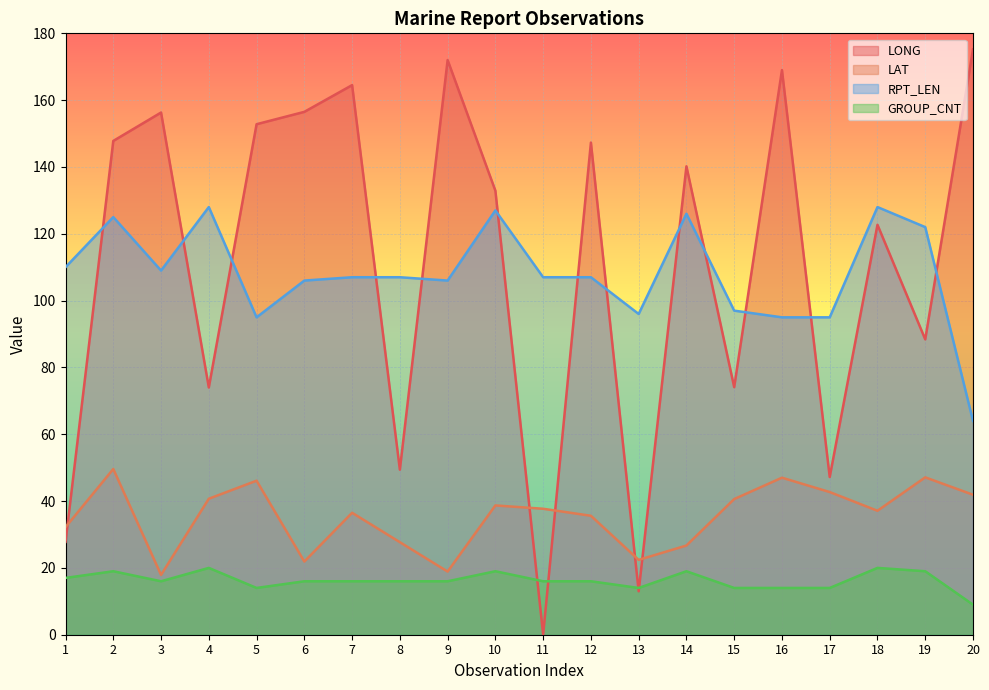

What is the difference between the GROUP_CNT values at 8 and 5?

2.0